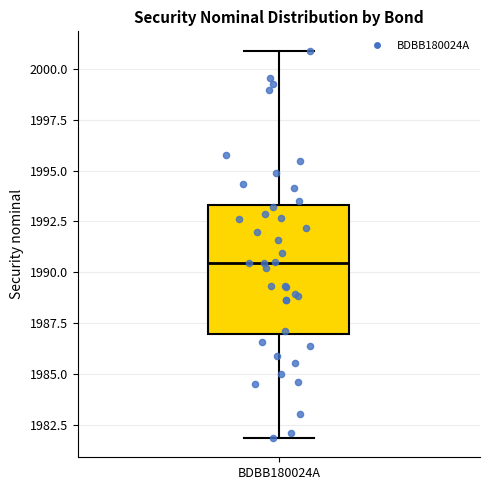

Read this box plot against the y-axis: the position of the median line, the range covered by the box, and the ends of both whiskers. The values are not printed on the chart, so give them approximately, as read against the axis.

median 1990.5, box 1987.0 to 1993.5, whiskers 1982.0 to 2001.0